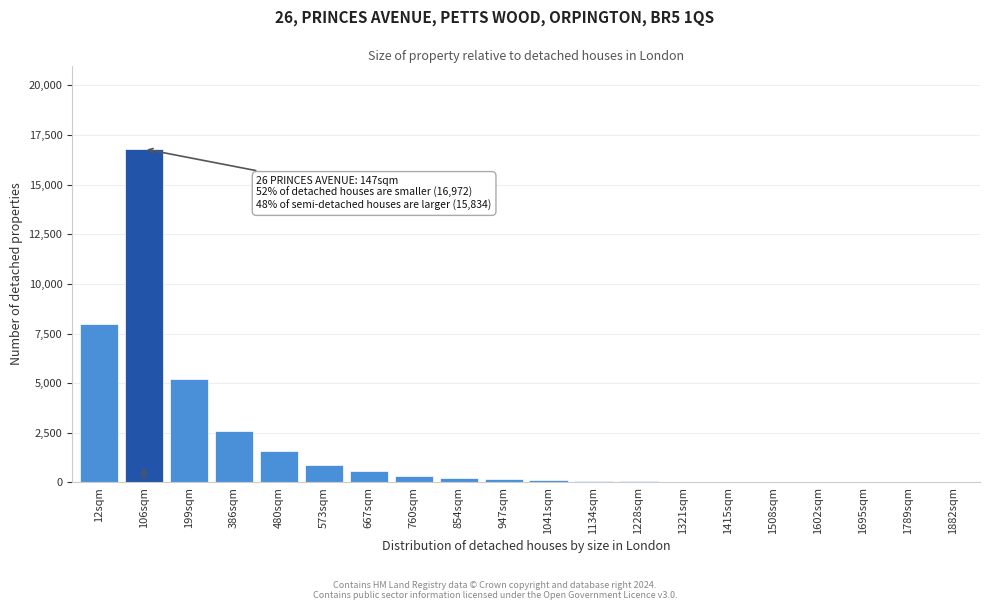

What is the sum of all values?

36808